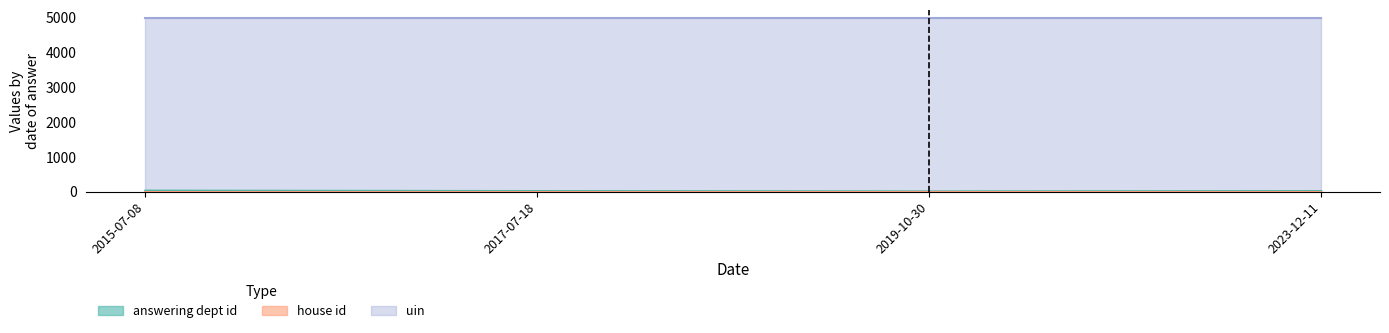

What is the sum of all uin values?

19900